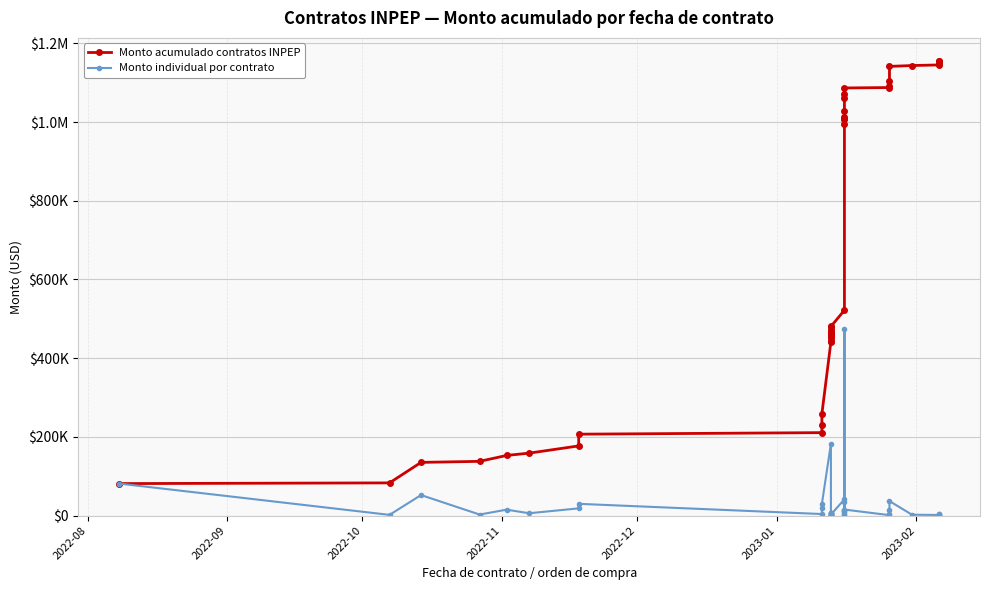

What is the difference between the maximum and minimum values in the Monto acumulado contratos INPEP series?

1074958.9